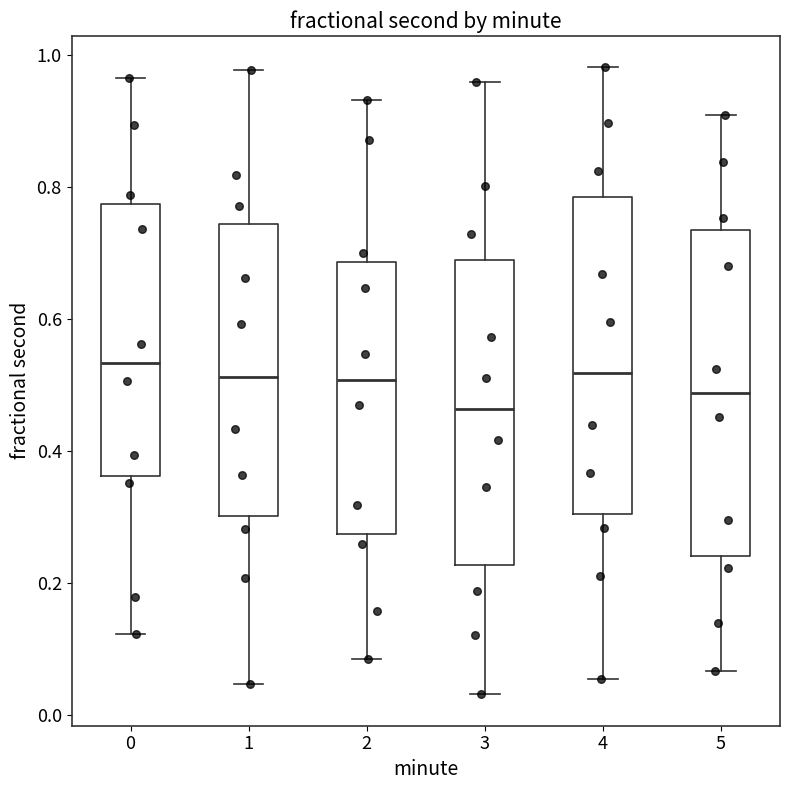

Reading left to right, transcribe this box plot: for each box, give where its median line is, the range the box spans, and where its two whiskers end, as read against the y-axis. The values are not printed on the chart, so give them approximately, as read against the axis.

0: median 0.54, box 0.36 to 0.78, whiskers 0.12 to 0.96
1: median 0.52, box 0.30 to 0.74, whiskers 0.04 to 0.98
2: median 0.50, box 0.28 to 0.68, whiskers 0.08 to 0.94
3: median 0.46, box 0.22 to 0.70, whiskers 0.04 to 0.96
4: median 0.52, box 0.30 to 0.78, whiskers 0.06 to 0.98
5: median 0.48, box 0.24 to 0.74, whiskers 0.06 to 0.90